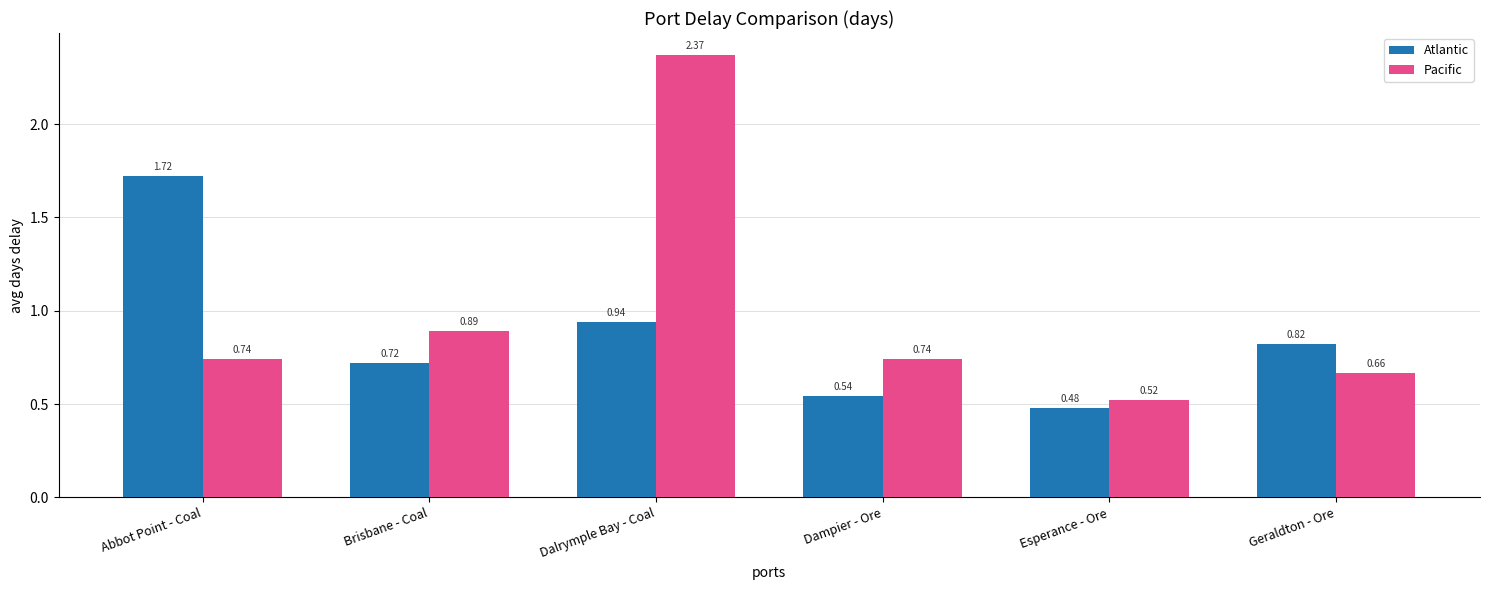

What are all the series names shown in the legend?

Atlantic, Pacific